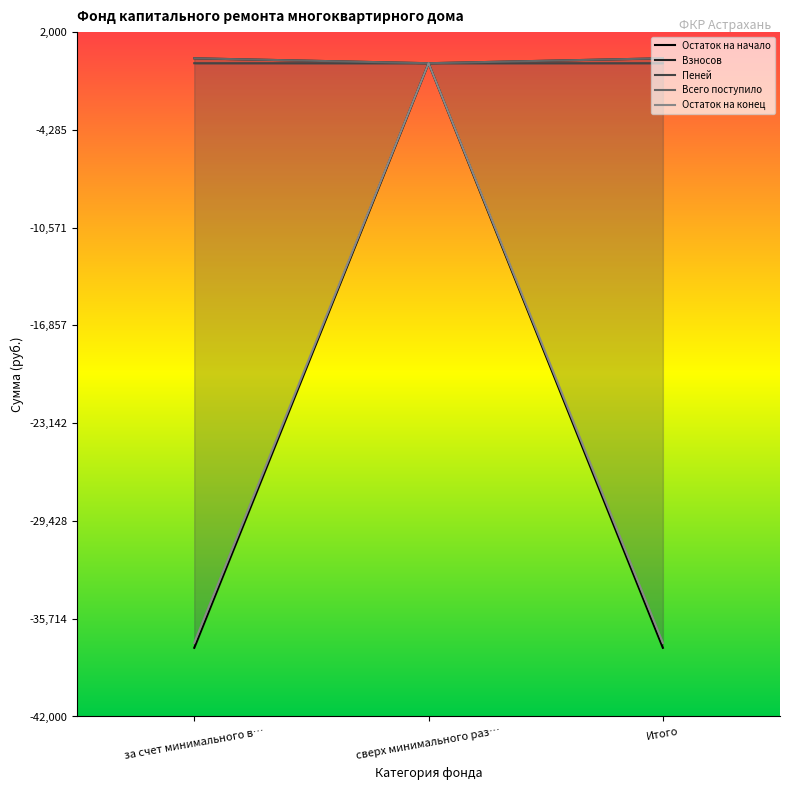

How many negative values does the Остаток на начало series have?

2